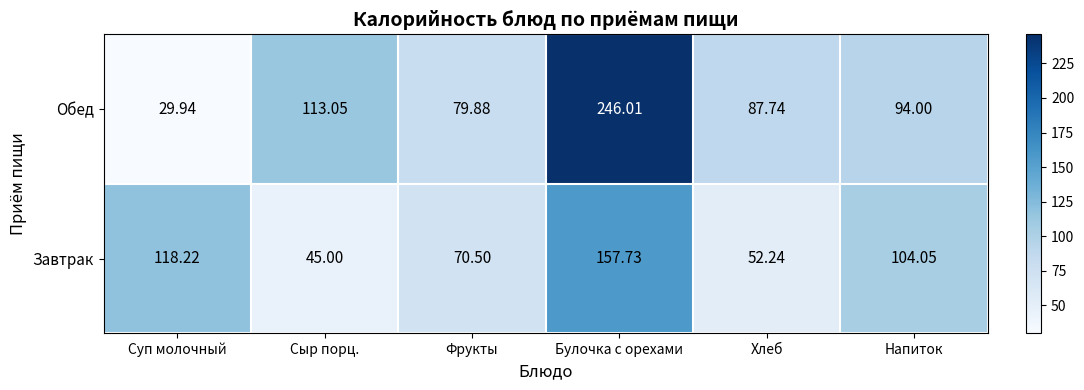

What is the total value across all series at Сыр порц.?

158.1